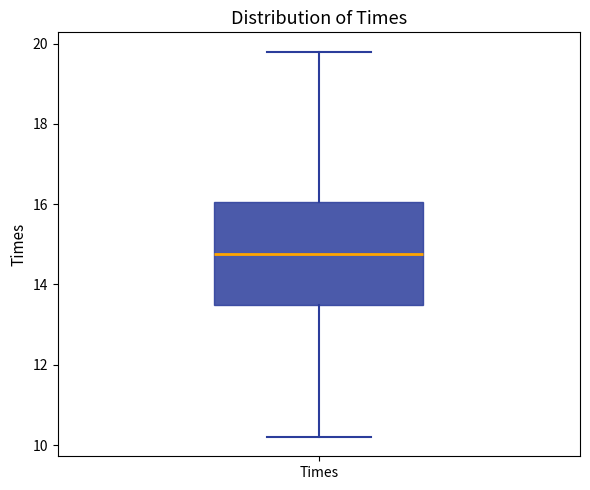

Read this box plot against the y-axis: the position of the median line, the range covered by the box, and the ends of both whiskers. The values are not printed on the chart, so give them approximately, as read against the axis.

median 14.8, box 13.6 to 16.0, whiskers 10.2 to 19.8